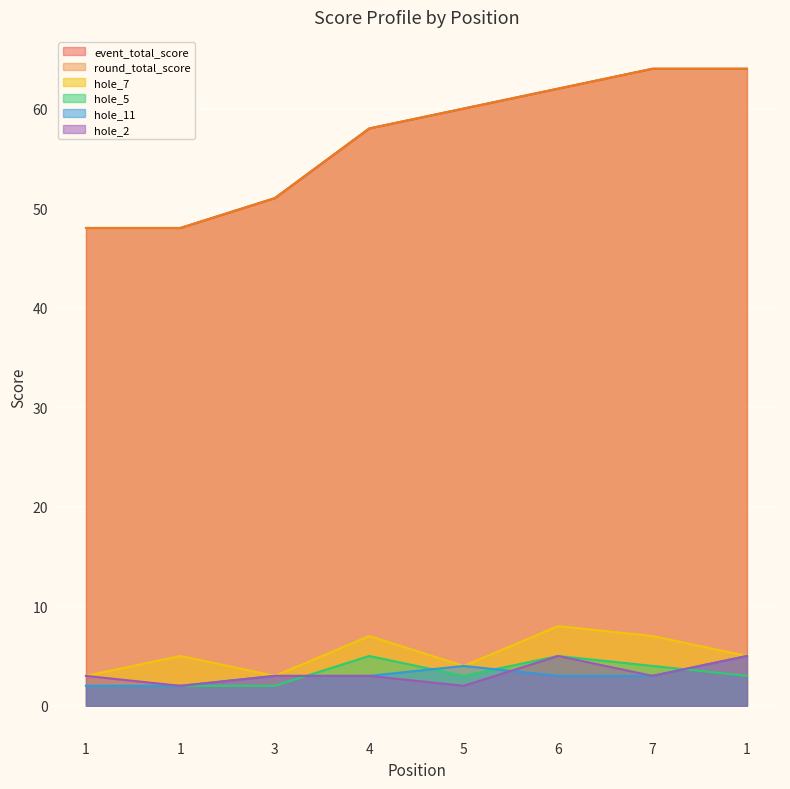

What is the difference between the second highest and second lowest values in the hole_5 series?

3